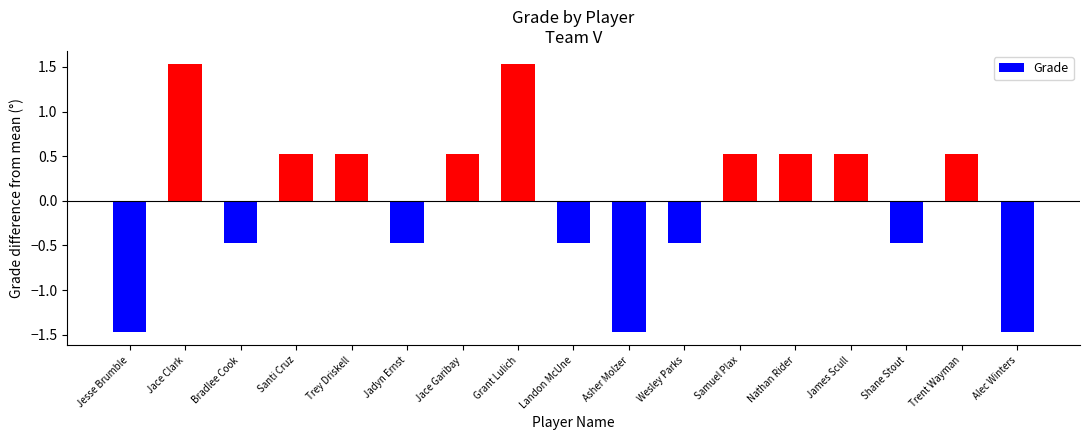

Reading left to right, what are all the values shown in this chart?

Jesse Brumble=-1.5	Jace Clark=1.5	Bradlee Cook=-0.5	Santi Cruz=0.5	Trey Driskell=0.5	Jadyn Ernst=-0.5	Jace Garibay=0.5	Grant Lulich=1.5	Landon McUne=-0.5	Asher Molzer=-1.5	Wesley Parks=-0.5	Samuel Plax=0.5	Nathan Rider=0.5	James Scull=0.5	Shane Stout=-0.5	Trent Wayman=0.5	Alec Winters=-1.5